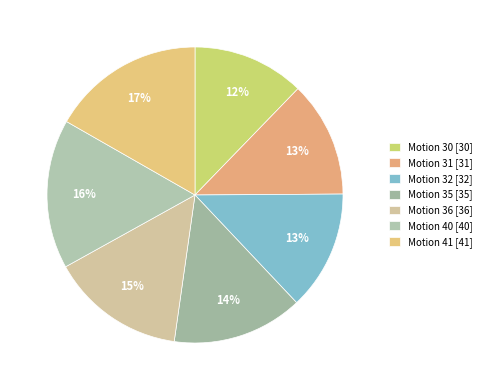

What is the ratio of the value at Motion 31 to the value at Motion 30?

1.0